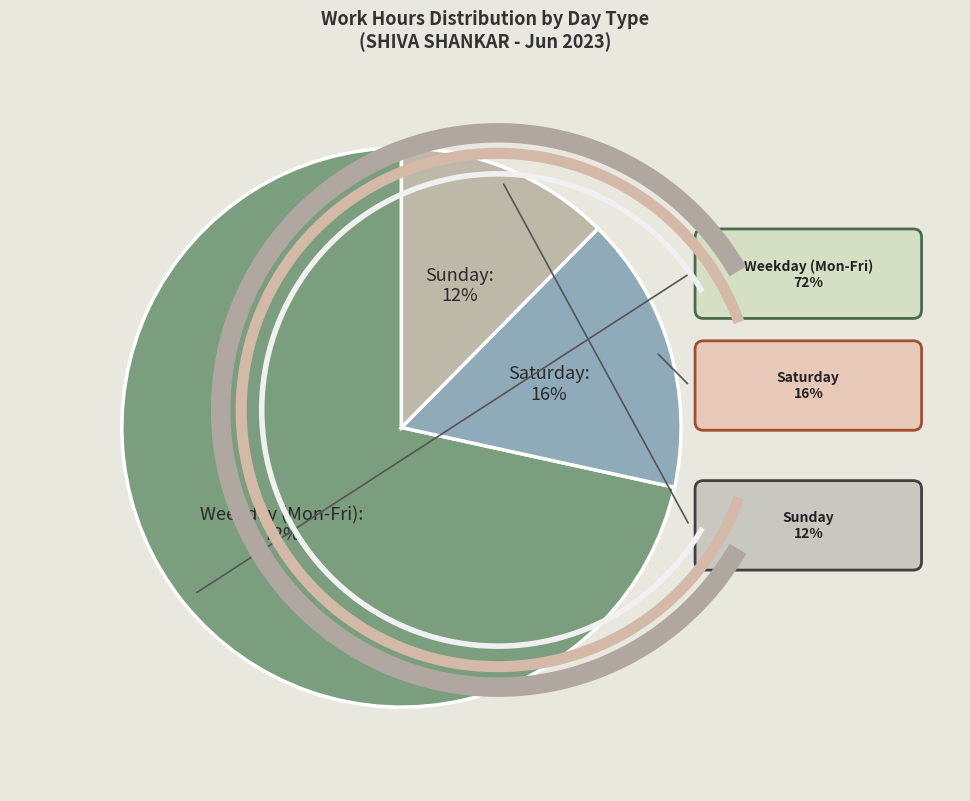

Is the sum of Sunday and Saturday greater than half?

No